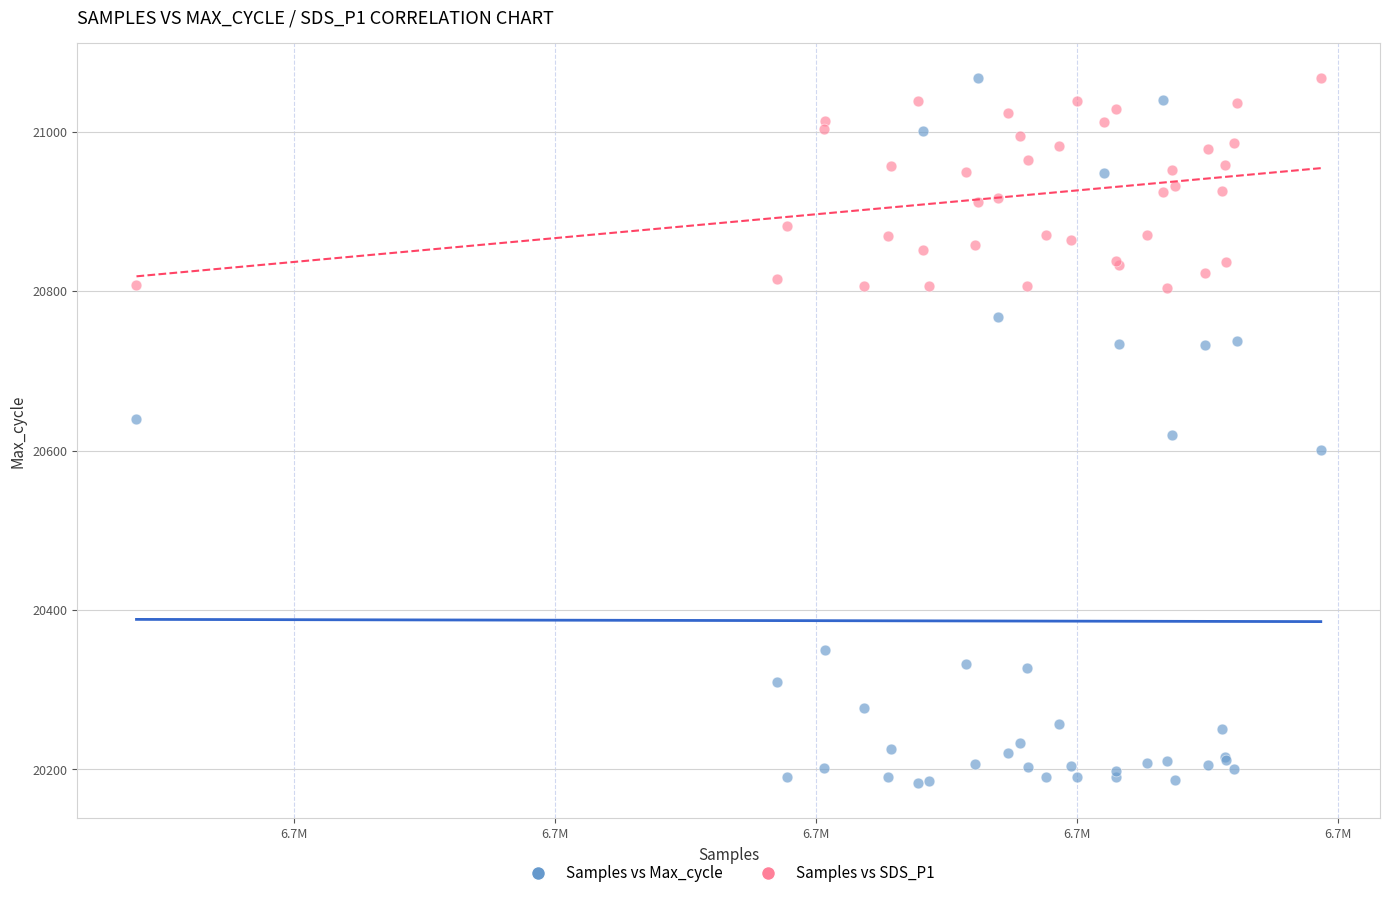

Which series has the largest Y range (max minus min)?

Samples vs Max_cycle